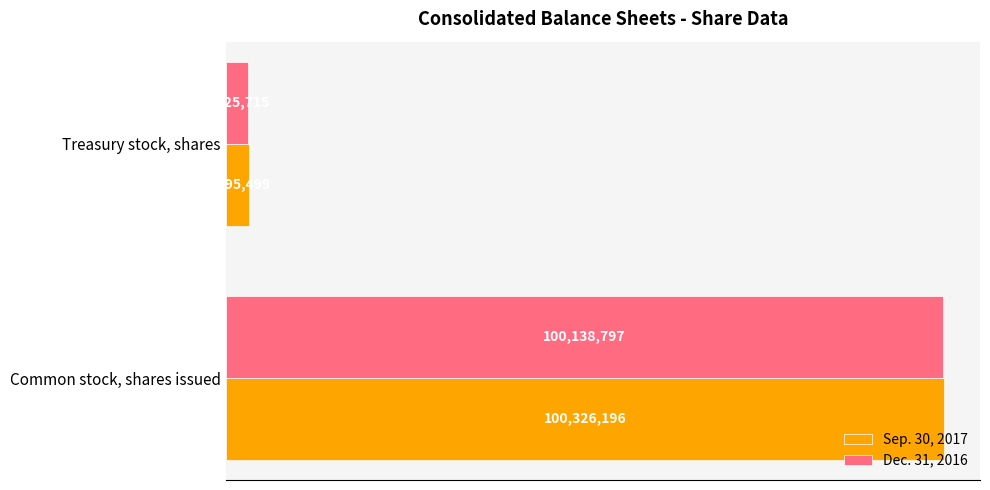

Where is Sep. 30, 2017 nearest to the value 51760847?

Treasury stock, shares